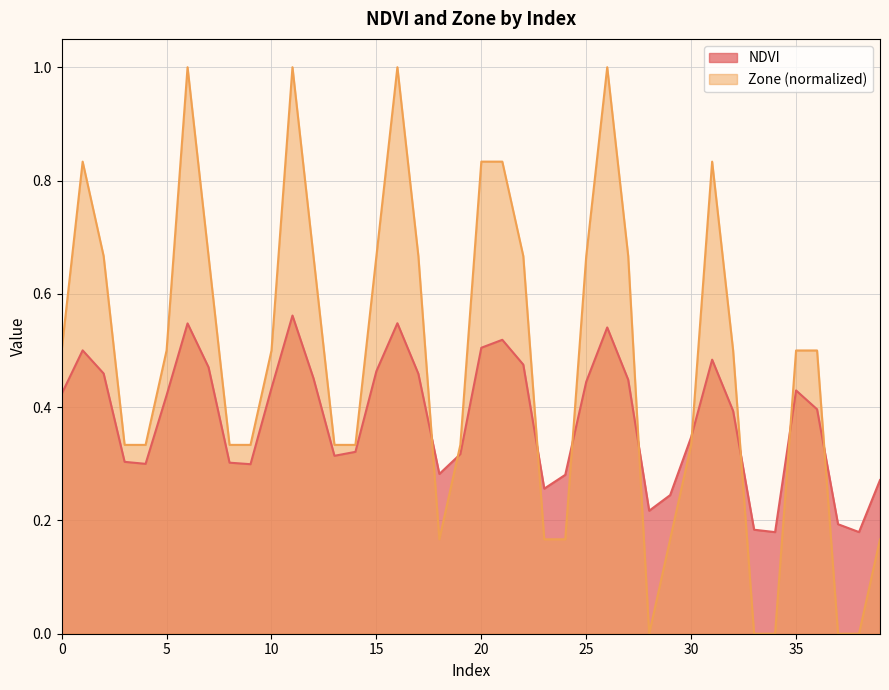

Where is the first local minimum for Zone?

18